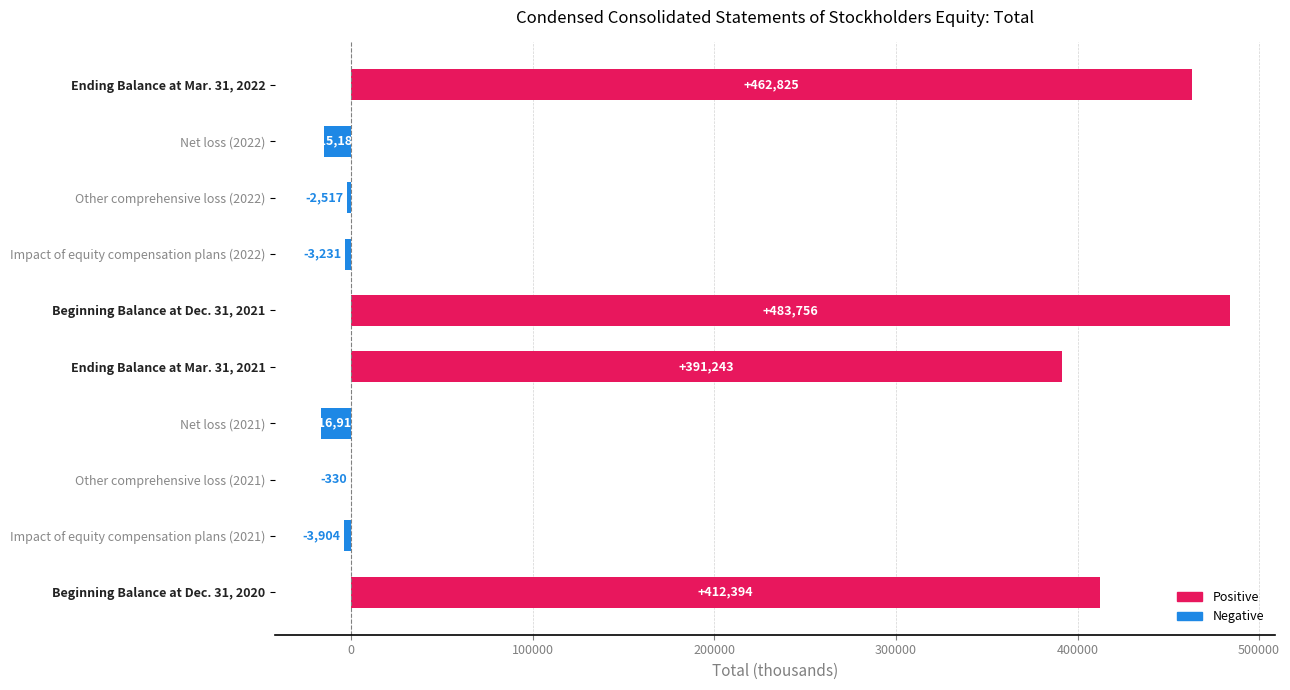

The chart shows a value of -15183 at Net loss (2022). True or false?

True